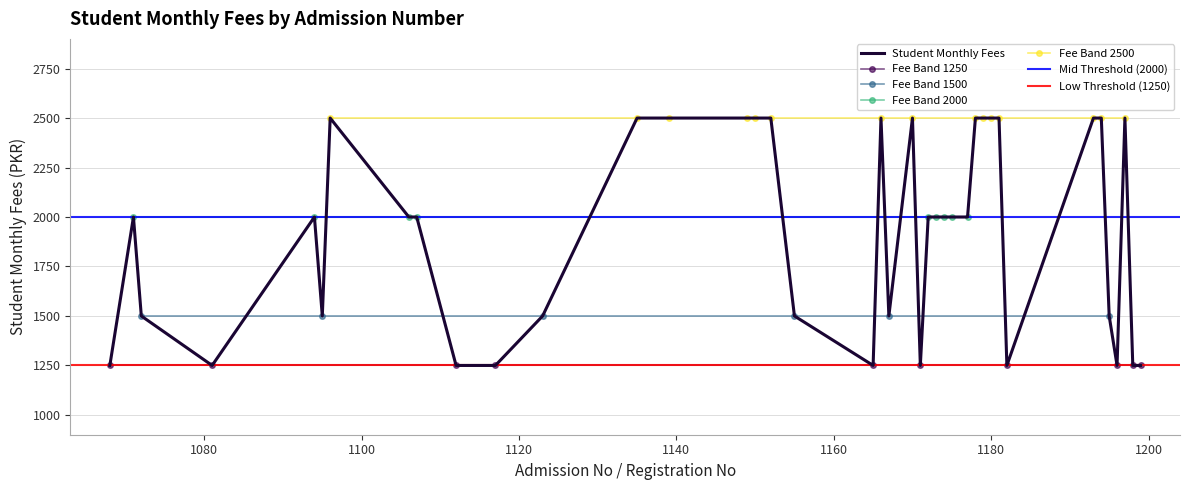

What is the average value?

1925